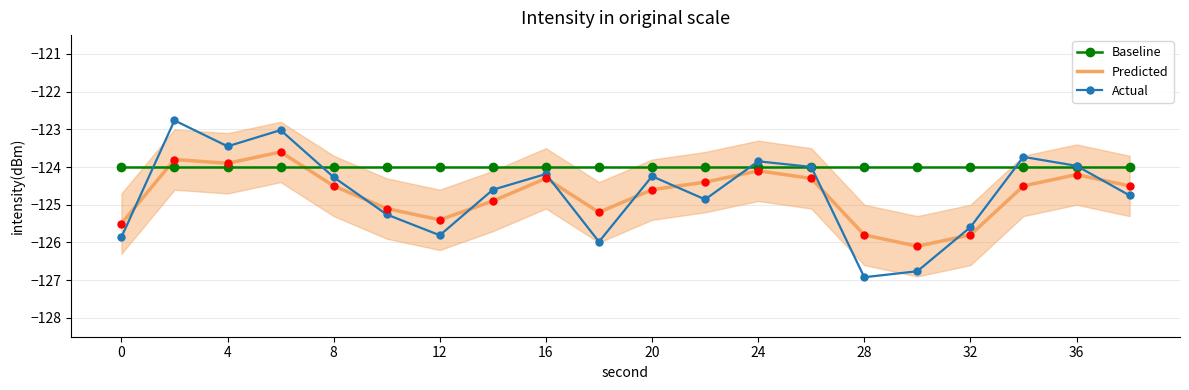

Which series has the largest total across all categories?

Baseline